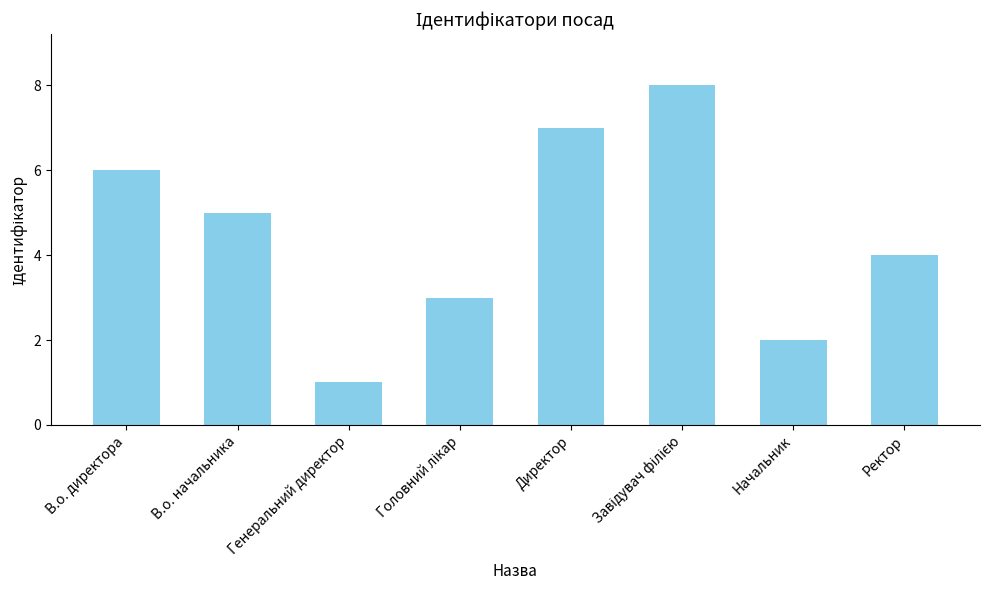

At which label is the value closest to 4?

Ректор